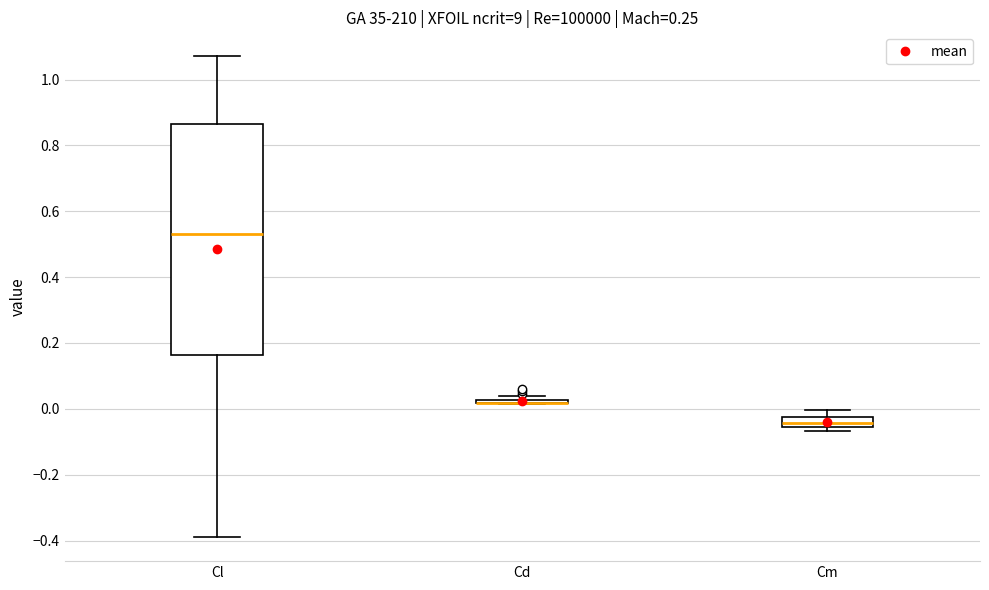

Which box is the tallest, from its lower edge to its upper edge?

Cl